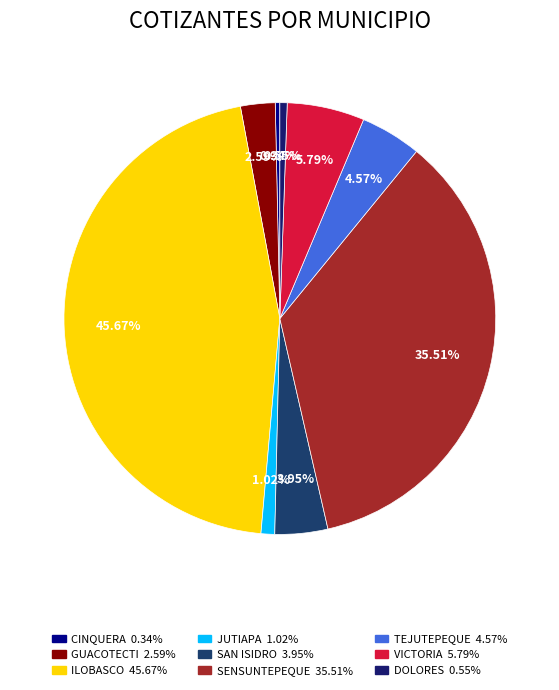

Is DOLORES the majority of the pie?

No